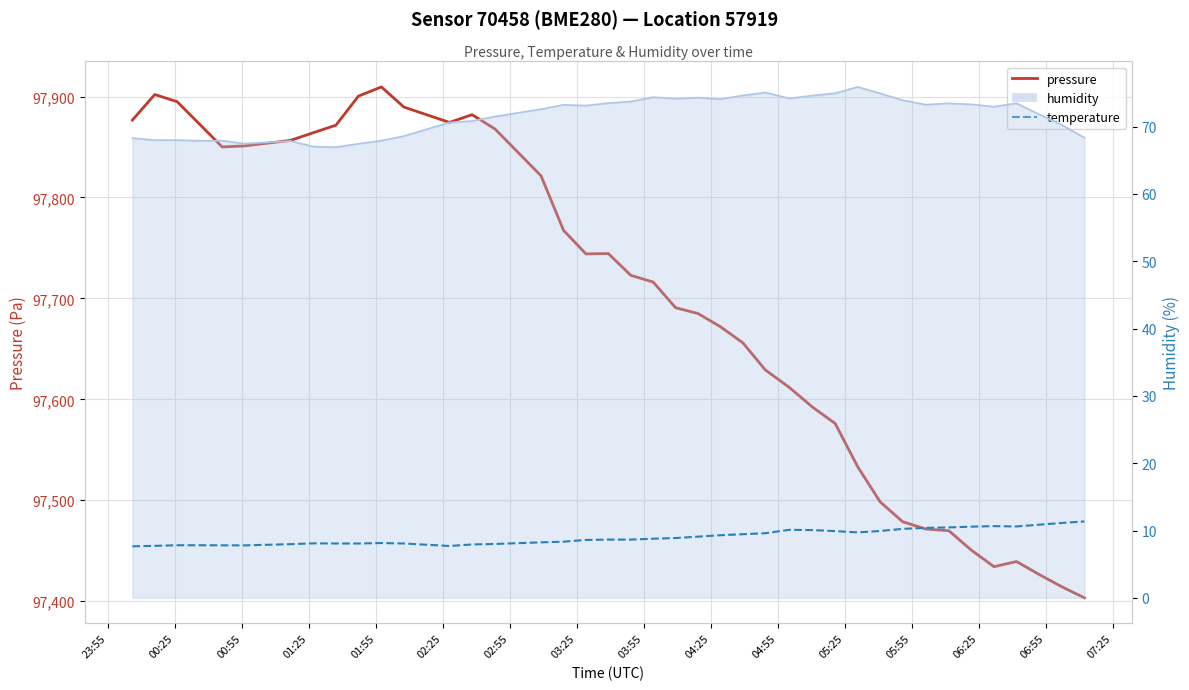

Count the number of categories in the chart.

40